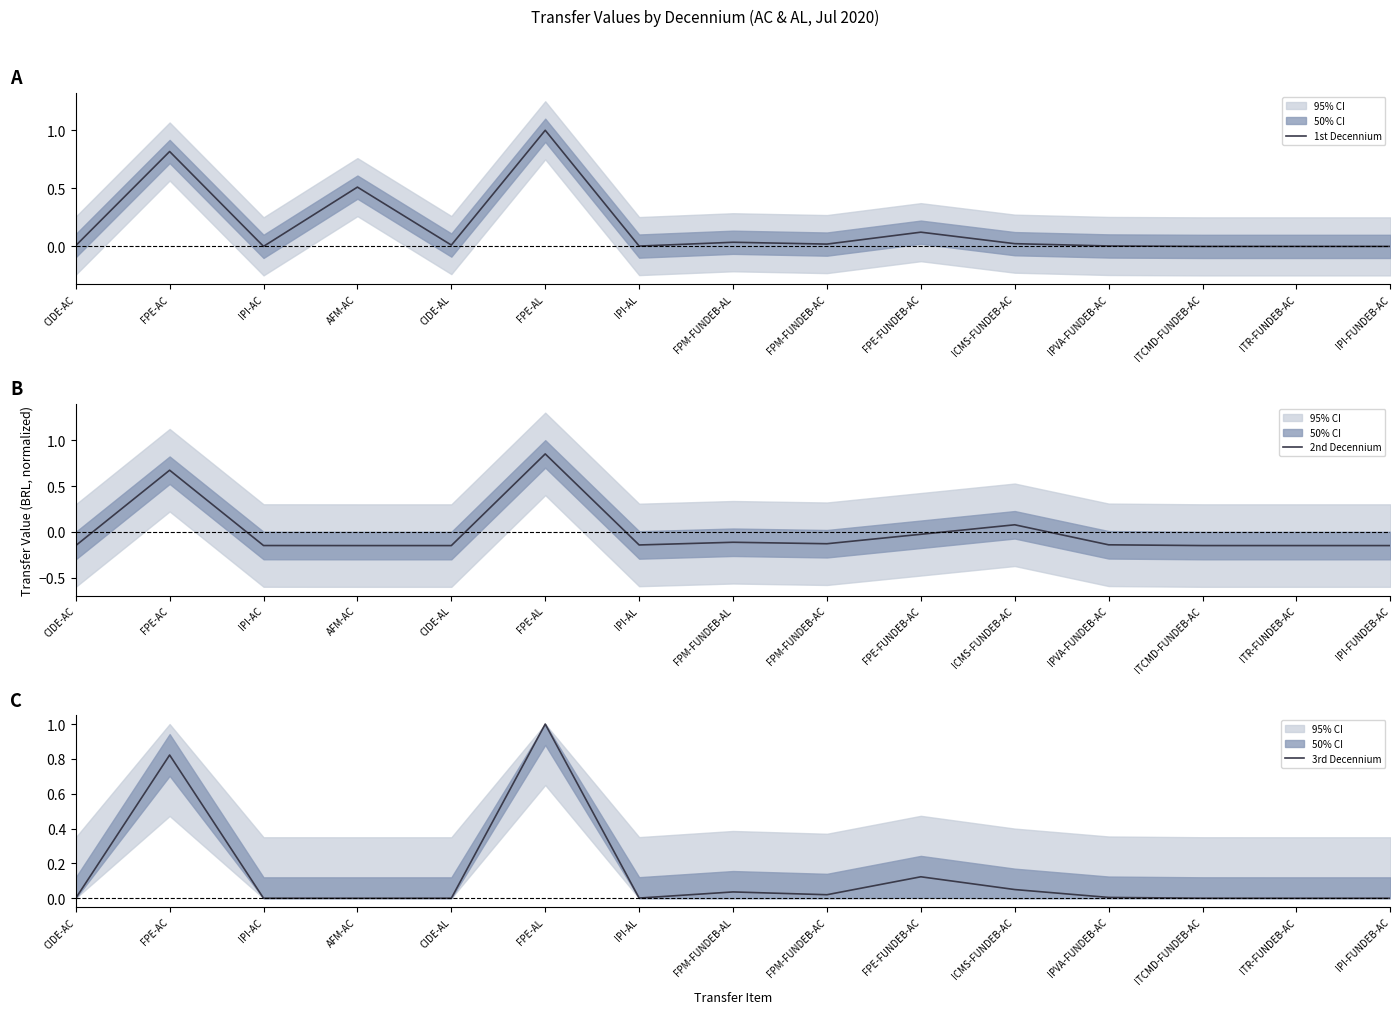

At which label does 2nd Decennium first exceed 0?

FPE-AC